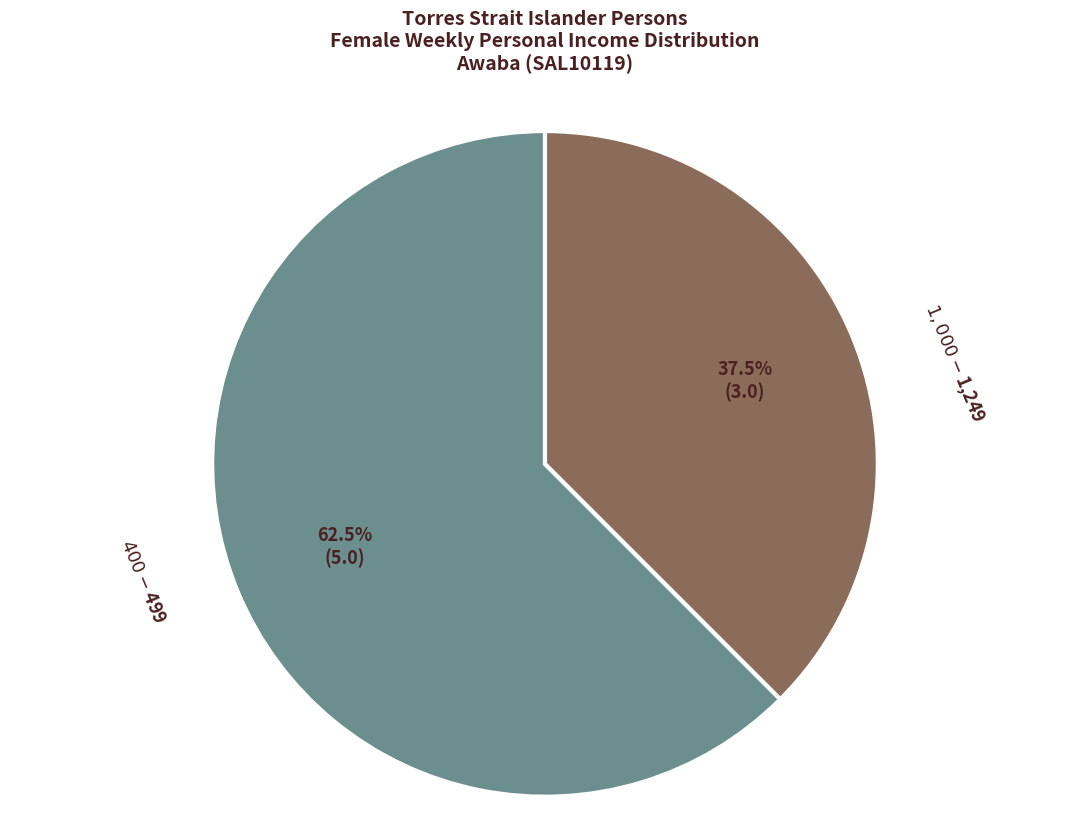

How many segments does this pie chart have?

2